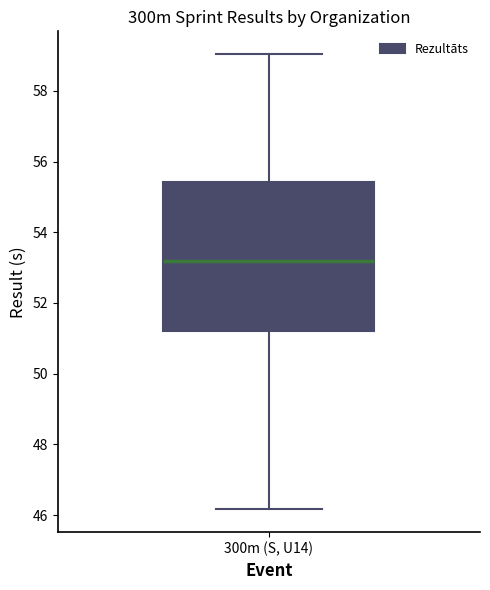

Read this box plot against the y-axis: the position of the median line, the range covered by the box, and the ends of both whiskers. The values are not printed on the chart, so give them approximately, as read against the axis.

median 53.2, box 51.2 to 55.4, whiskers 46.2 to 59.0